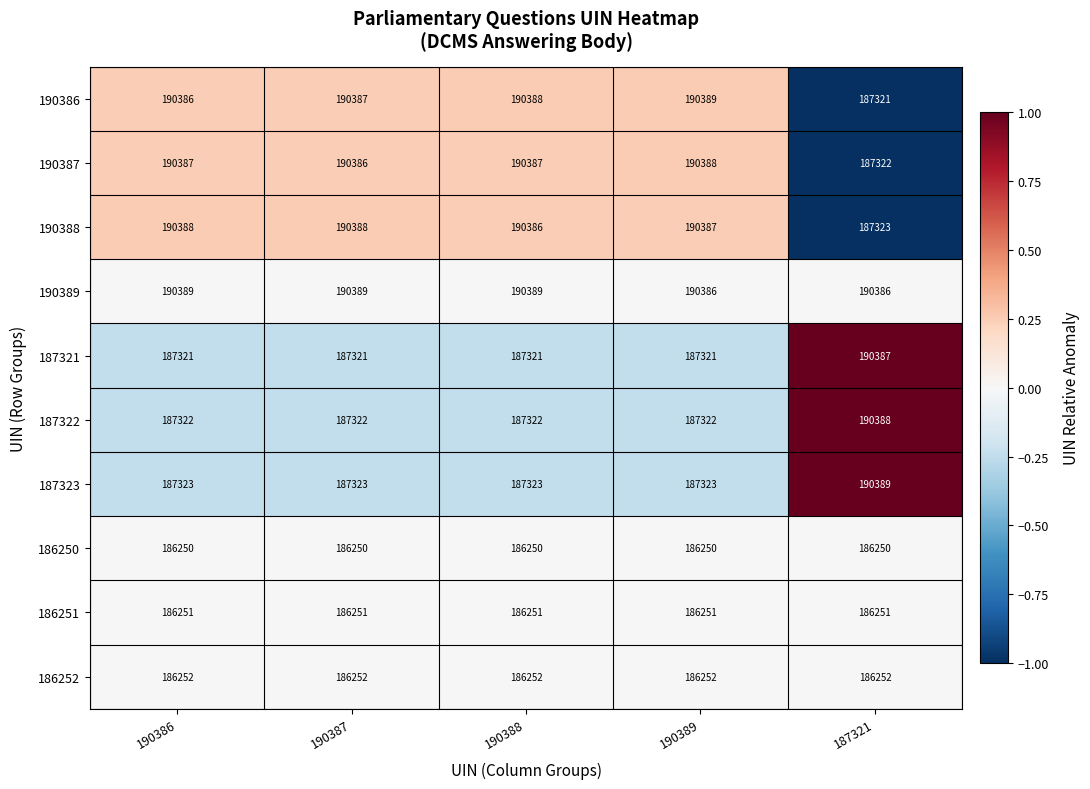

What is the maximum value shown in the chart?

190389